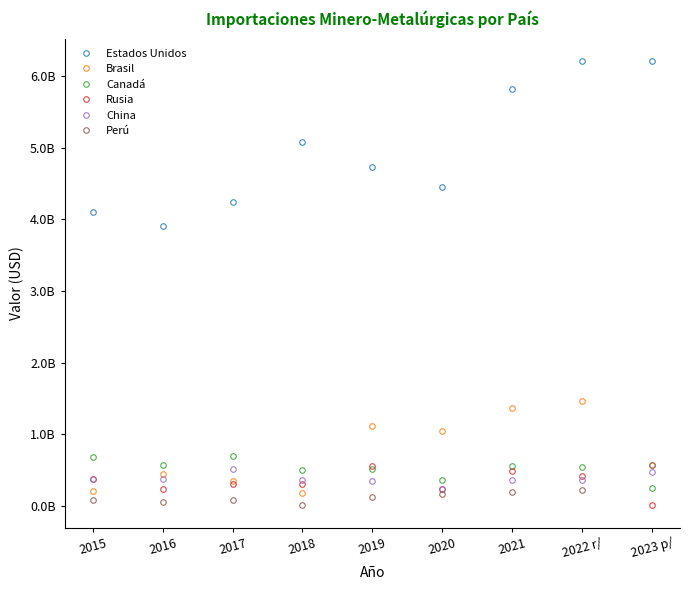

Reading right to left, what are all the values shown in this chart?

Estados Unidos: 2023 p/=6211723977	2022 r/=6205131957	2021=5813583844	2020=4456740951	2019=4724140294	2018=5084647123	2017=4236639553	2016=3910115951	2015=4106898304
Brasil: 2023 p/=575662865	2022 r/=1462684052	2021=1370840492	2020=1050229135	2019=1114782721	2018=188704166	2017=348155807	2016=455074902	2015=214038594
Canadá: 2023 p/=249168397	2022 r/=550378529	2021=555153749	2020=367272300	2019=523752270	2018=498125049	2017=693323225	2016=567279504	2015=681420403
Rusia: 2023 p/=10031041	2022 r/=425835183	2021=486708546	2020=243594856	2019=556825467	2018=311612001	2017=306360247	2016=245401018	2015=375648188
China: 2023 p/=474813864	2022 r/=358161563	2021=366404759	2020=235360470	2019=354450079	2018=357492732	2017=511585257	2016=371794983	2015=375575692
Perú: 2023 p/=576908508	2022 r/=218562928	2021=191422916	2020=166450335	2019=131008605	2018=16734602	2017=80073005	2016=63545653	2015=91903808